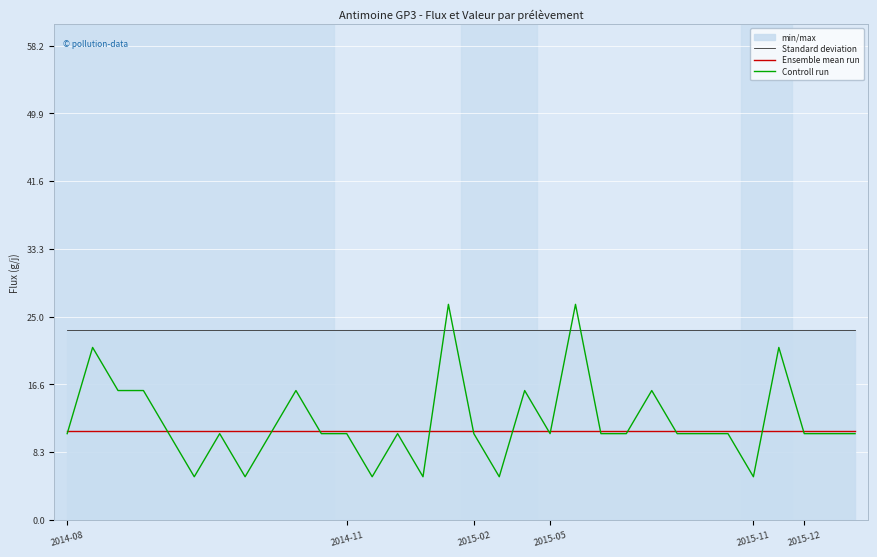

True or false: Ensemble mean run and Controll run intersect in this chart.

True